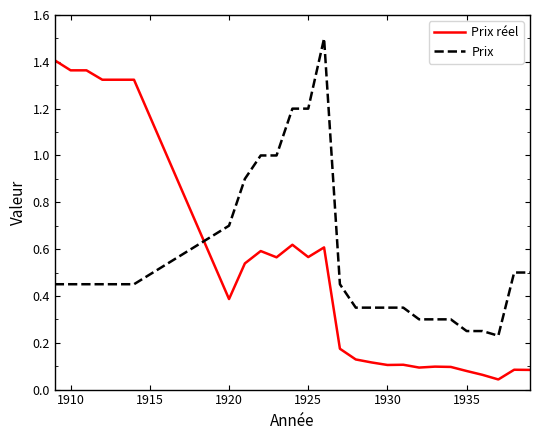

Which series has the widest spread of values?

Prix réel